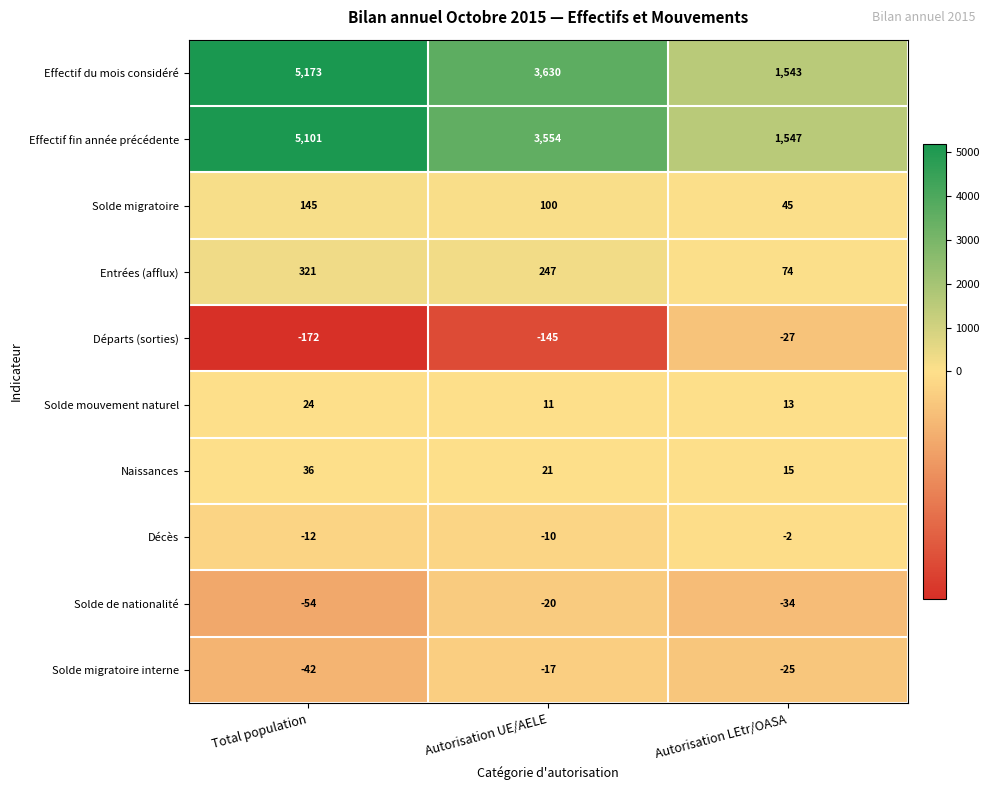

Rank the series by their maximum value, from lowest to highest.

Départs (sorties), Solde de nationalité, Solde migratoire interne, Décès, Solde mouvement naturel, Naissances, Solde migratoire, Entrées (afflux), Effectif fin année précédente, Effectif du mois considéré